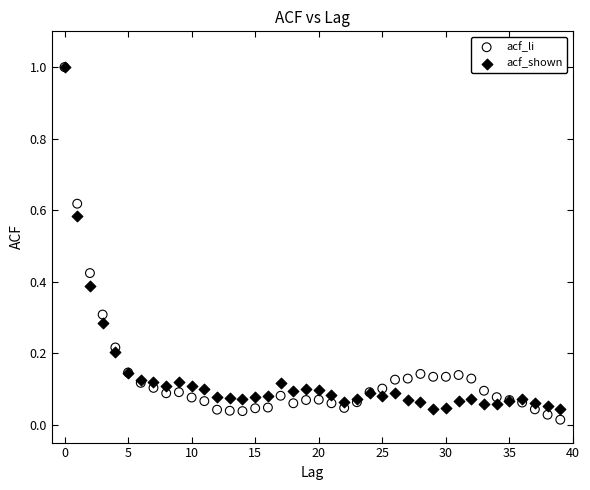

What are all the series names shown in the legend?

acf_li, acf_shown